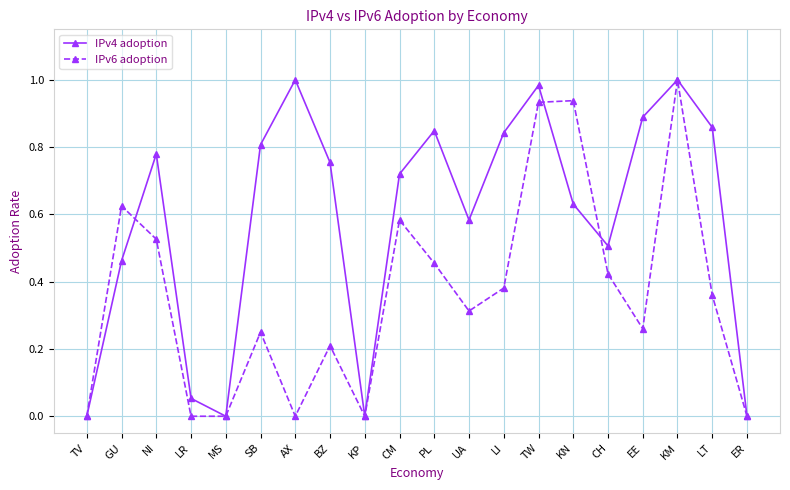

True or false: IPv6 adoption has more than 0 interior local peaks.

True